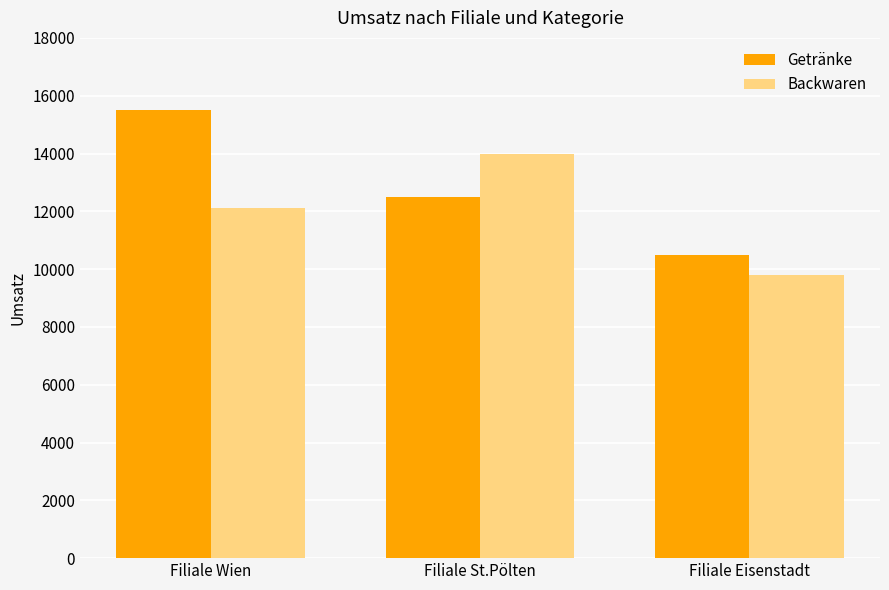

Rank the categories by Backwaren value from lowest to highest.

Filiale Eisenstadt, Filiale Wien, Filiale St.Pölten